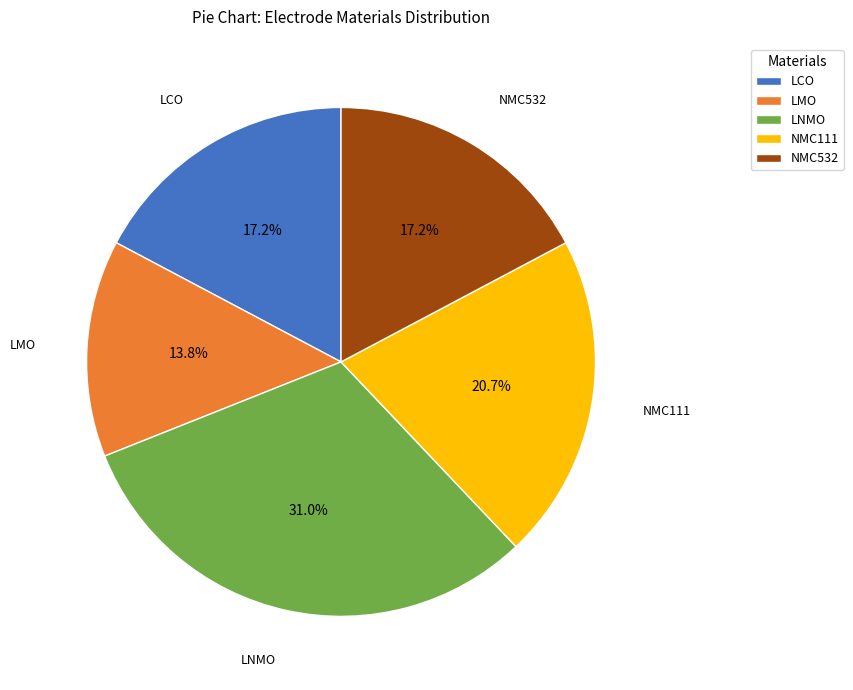

What percentage is the LCO slice, to the nearest percent?

17%